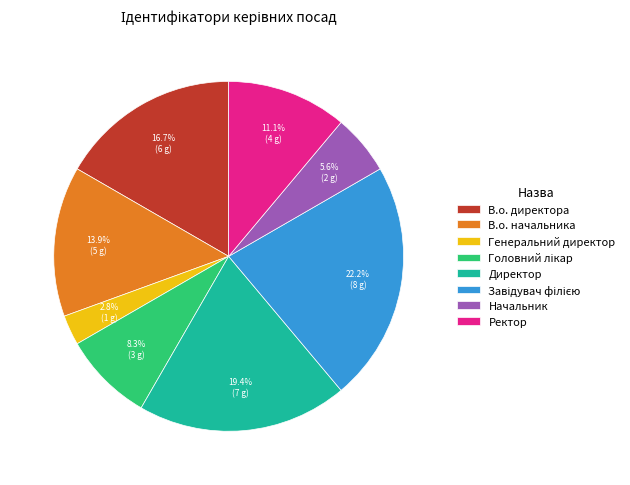

Count the number of slices in the pie.

8